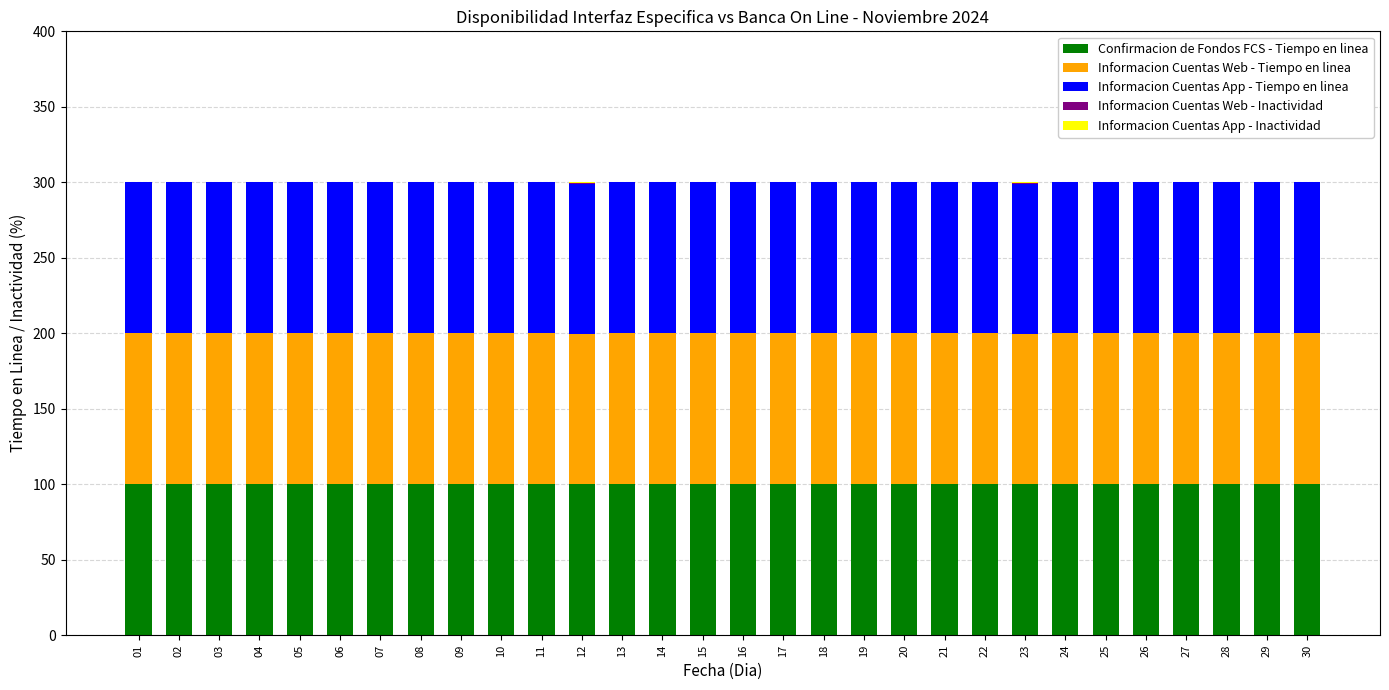

The value of Confirmacion de Fondos FCS - Tiempo en linea at 07 is 35.0. True or false?

False